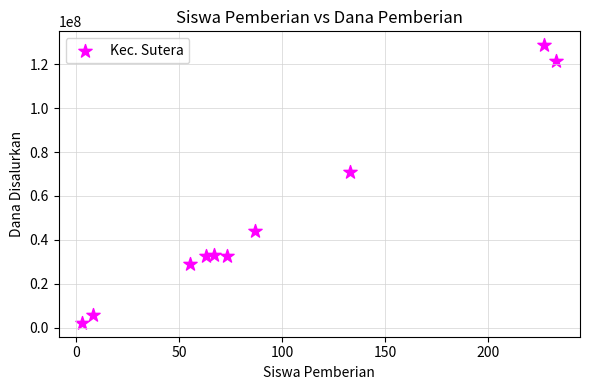

What is the range of Y values (max minus min)?

126375000